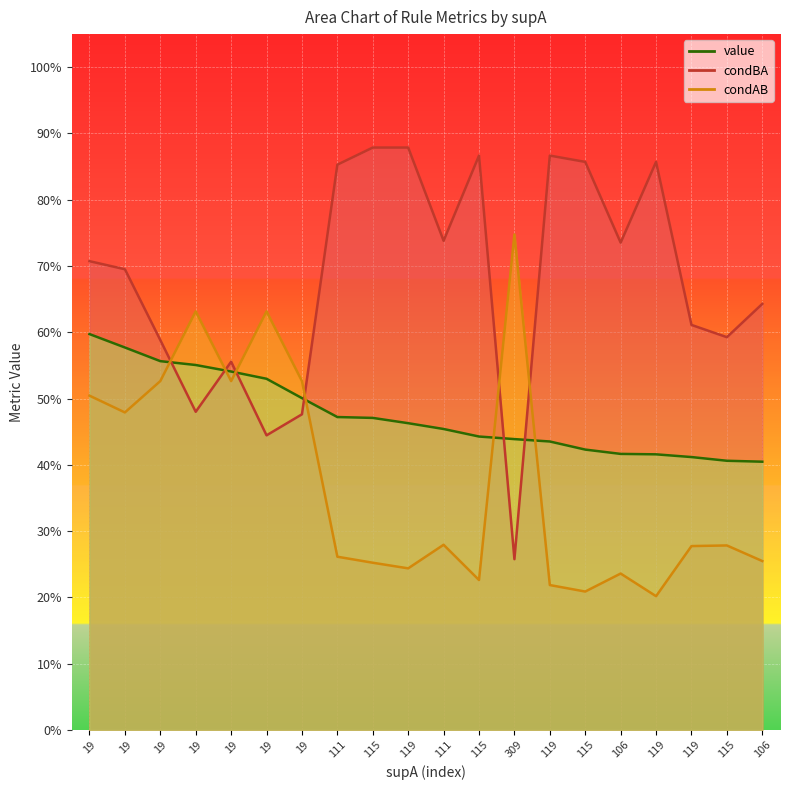

The value series shows 0.1 at 19. True or false?

False